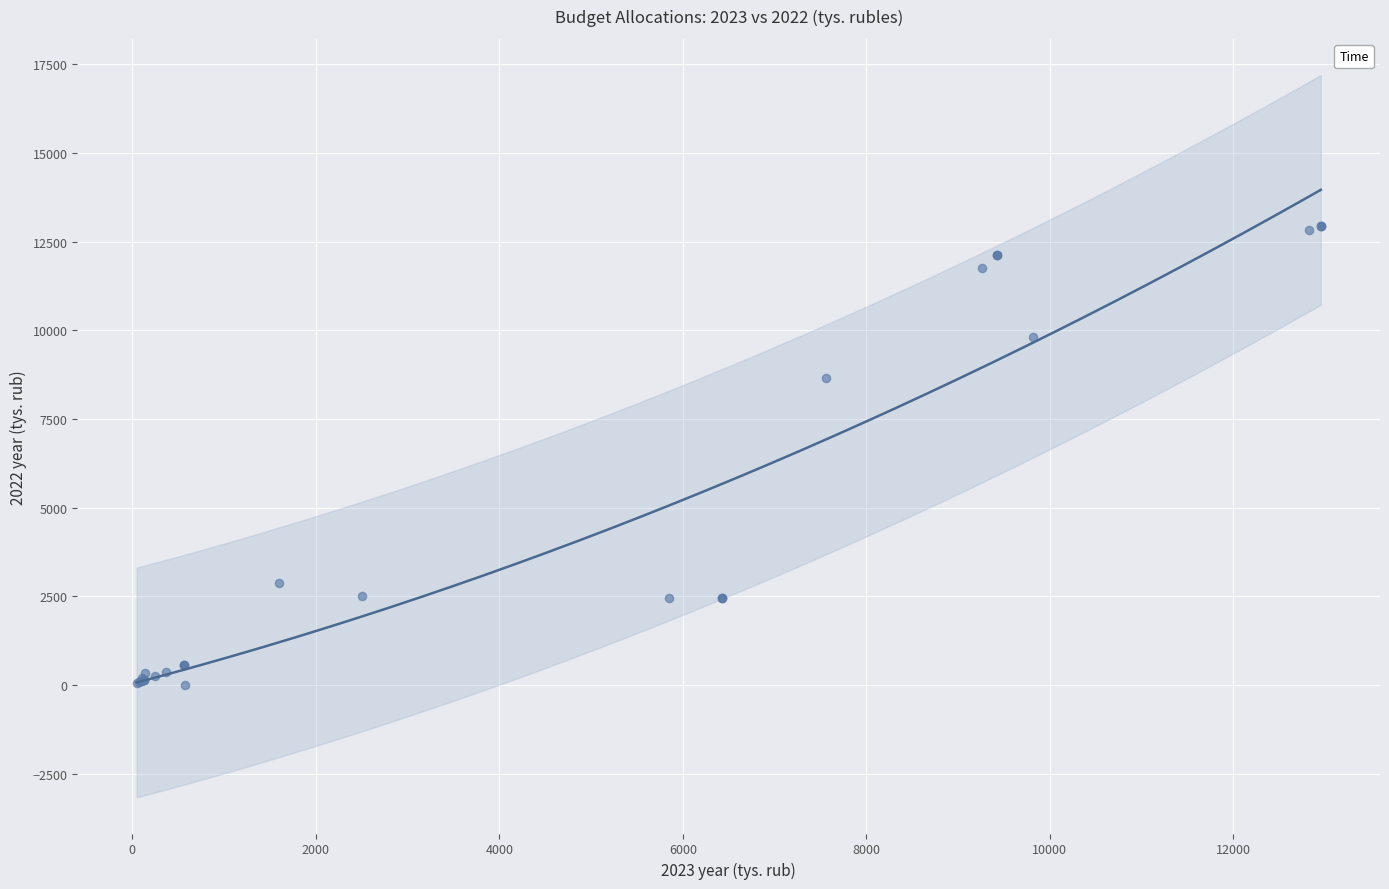

What Y value in the scatter plot is closest to 6476?

8661.2